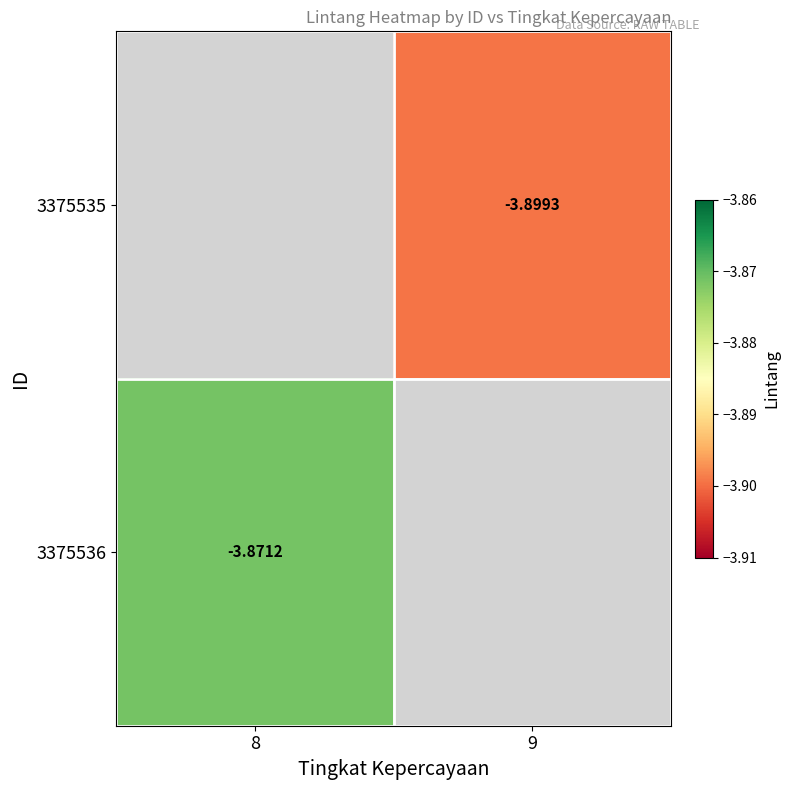

Which label corresponds to the largest value in the chart?

8